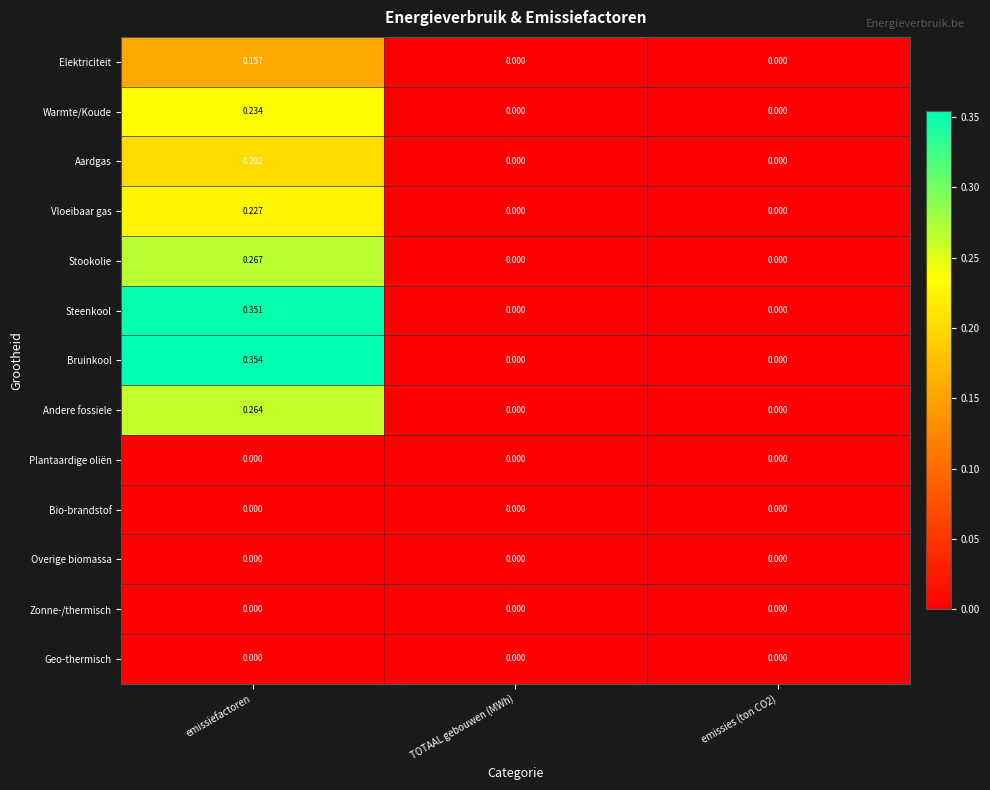

Which series has the largest total across all categories?

Bruinkool